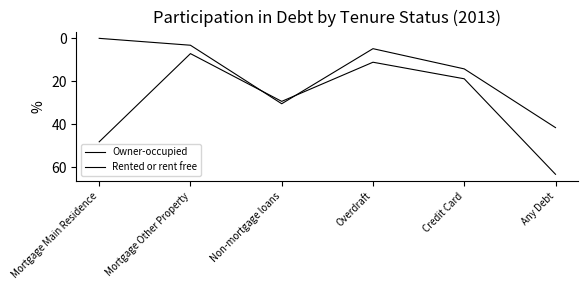

Does the chart display data point markers on the line(s)?

No